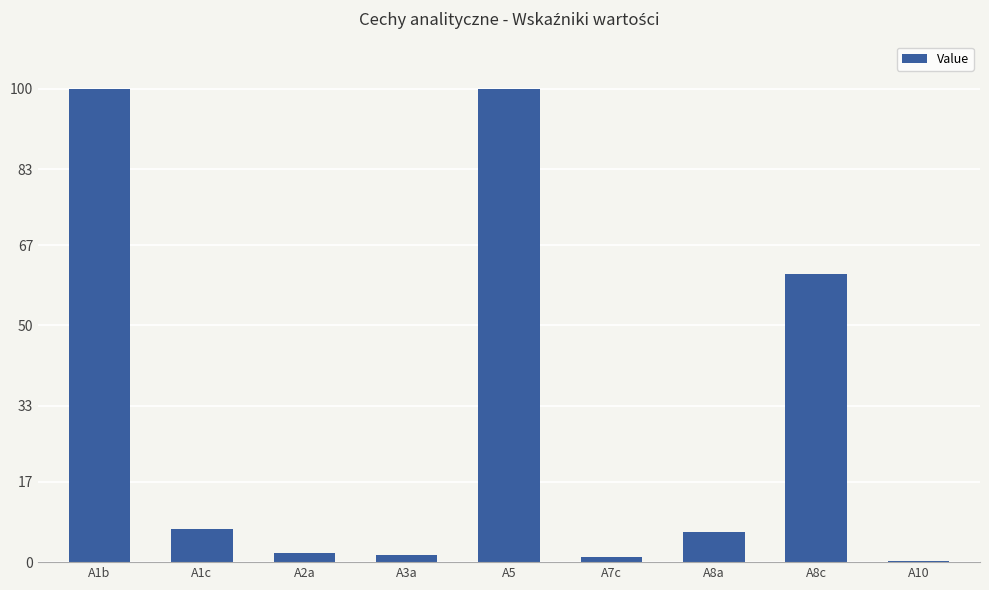

Count the number of values greater than 6.

5